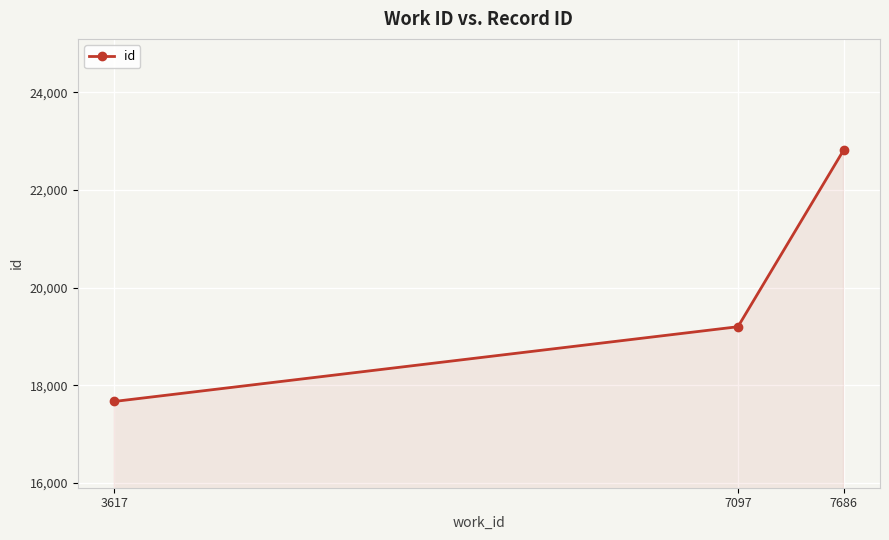

What is the change in value from 3617 to 7686?

+5145